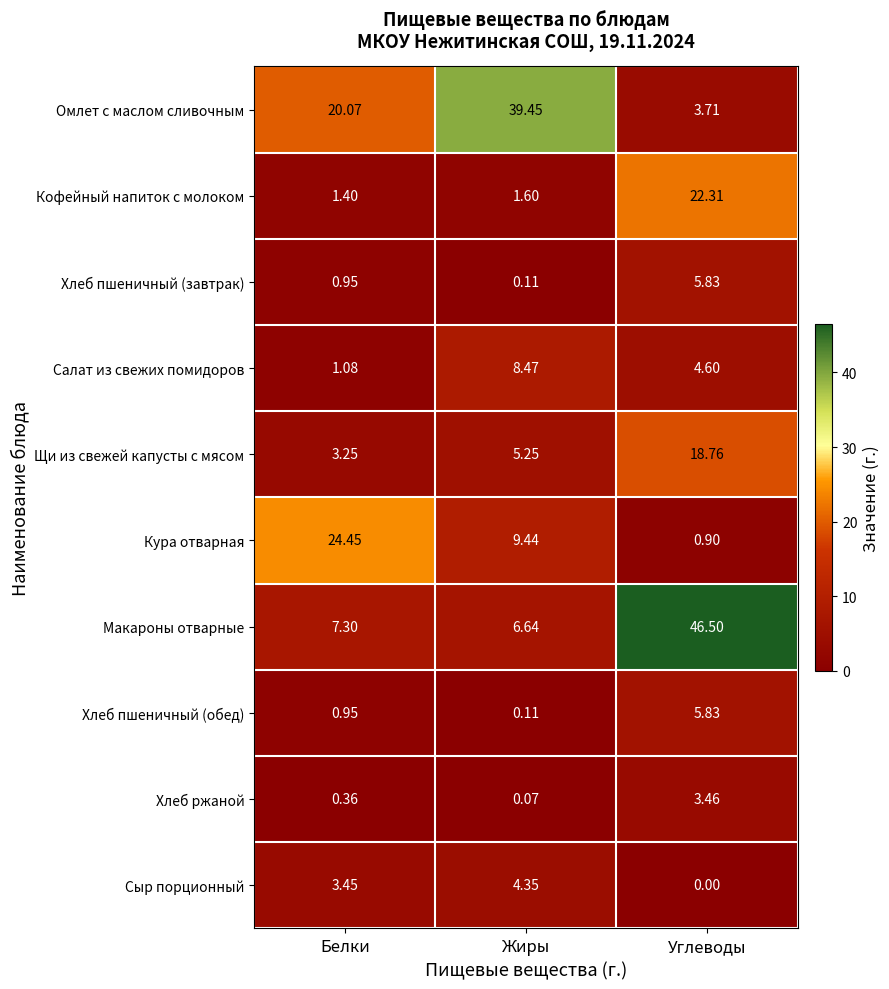

At which category is the sum across all series the highest?

Углеводы